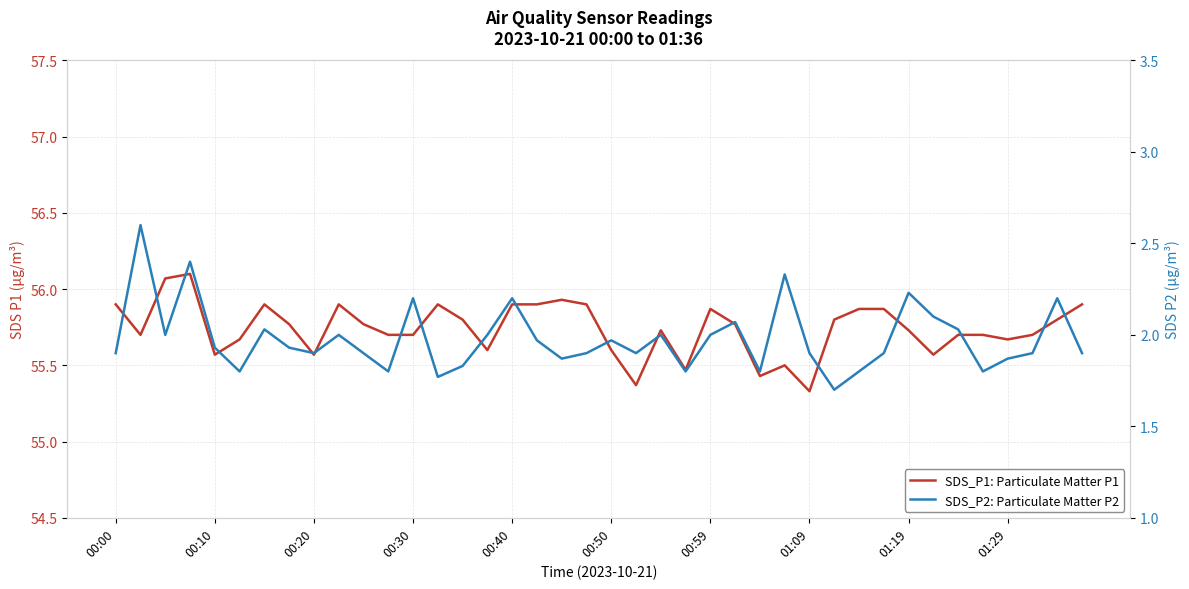

Does the chart display data point markers on the line(s)?

No